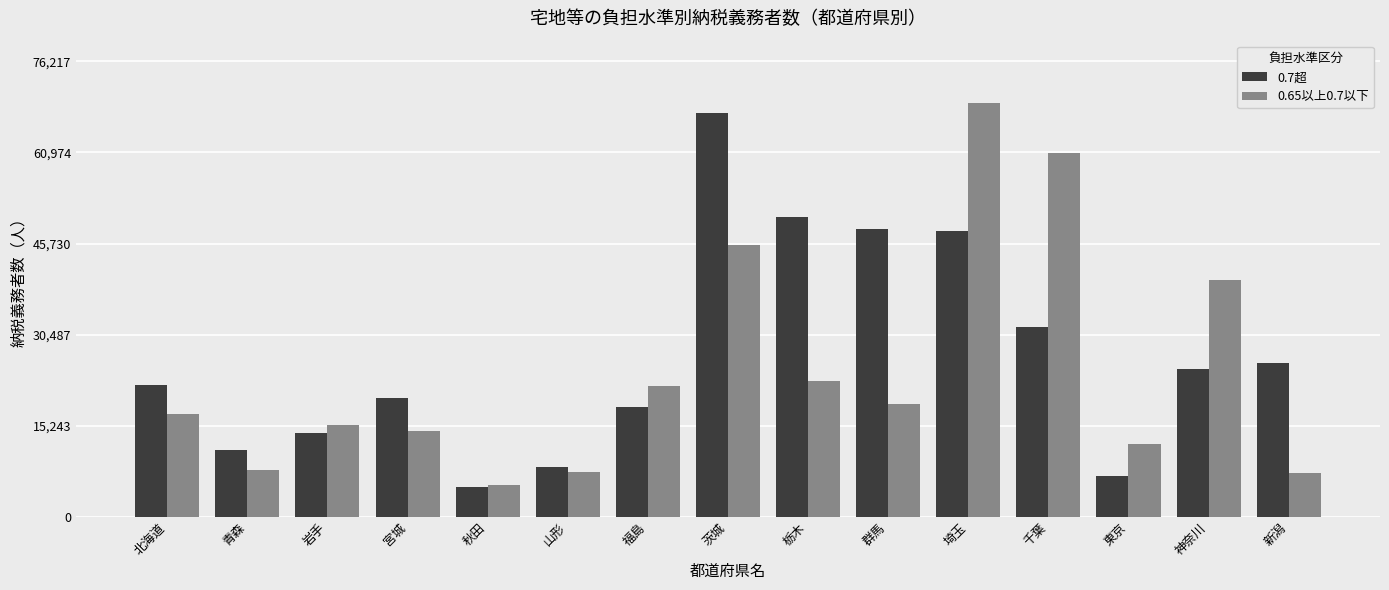

Count the number of data series in this chart.

2